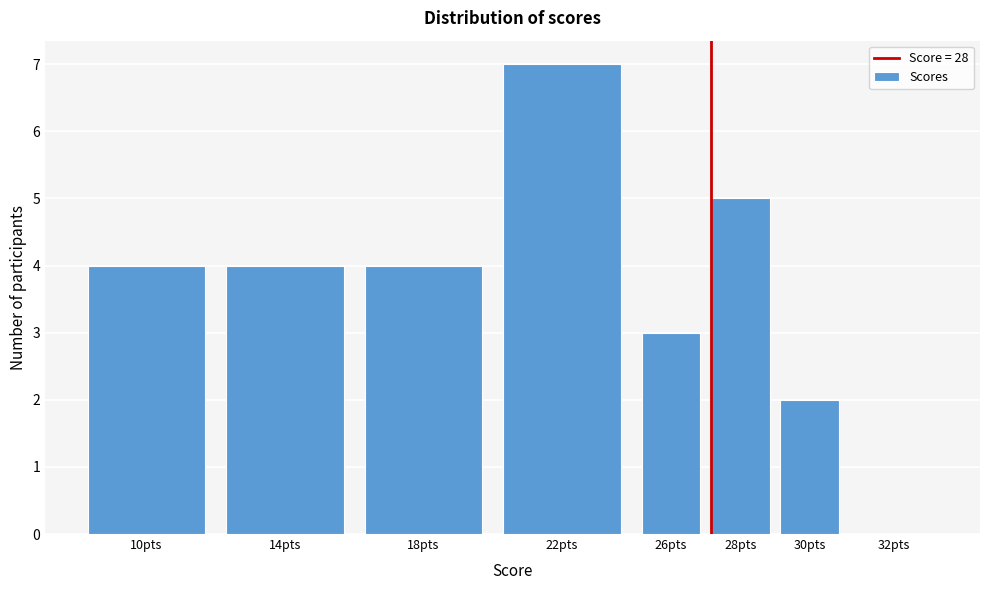

Reading left to right, list all the values displayed in this chart.

10pts=4	14pts=4	18pts=4	22pts=7	26pts=3	28pts=5	30pts=2	32pts=0